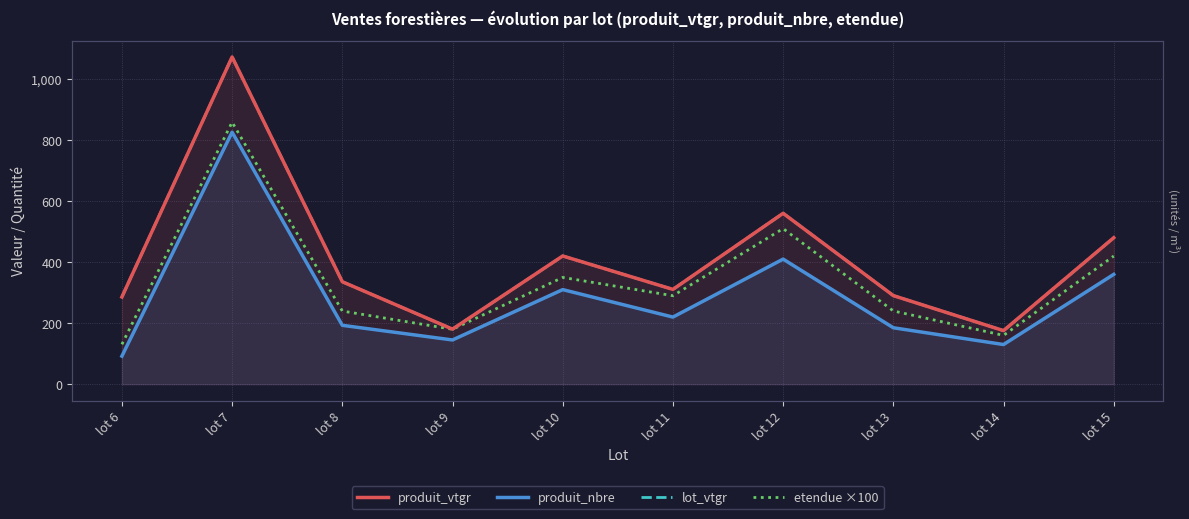

Reading right to left, transcribe all the data shown in this chart.

produit_vtgr: lot 15=480.1	lot 14=175.6	lot 13=290.4	lot 12=560.2	lot 11=310.7	lot 10=420.3	lot 9=180.5	lot 8=335.8	lot 7=1072.5	lot 6=285.9
produit_nbre: lot 15=360.0	lot 14=130.0	lot 13=185.0	lot 12=410.0	lot 11=220.0	lot 10=310.0	lot 9=145.0	lot 8=193.0	lot 7=826.0	lot 6=92.0
lot_vtgr: lot 15=480.1	lot 14=175.6	lot 13=290.4	lot 12=560.2	lot 11=310.7	lot 10=420.3	lot 9=180.5	lot 8=335.8	lot 7=1072.5	lot 6=285.9
etendue ×100: lot 15=420.0	lot 14=160.0	lot 13=240.0	lot 12=510.0	lot 11=290.0	lot 10=350.0	lot 9=180.0	lot 8=239.7	lot 7=858.8	lot 6=130.7